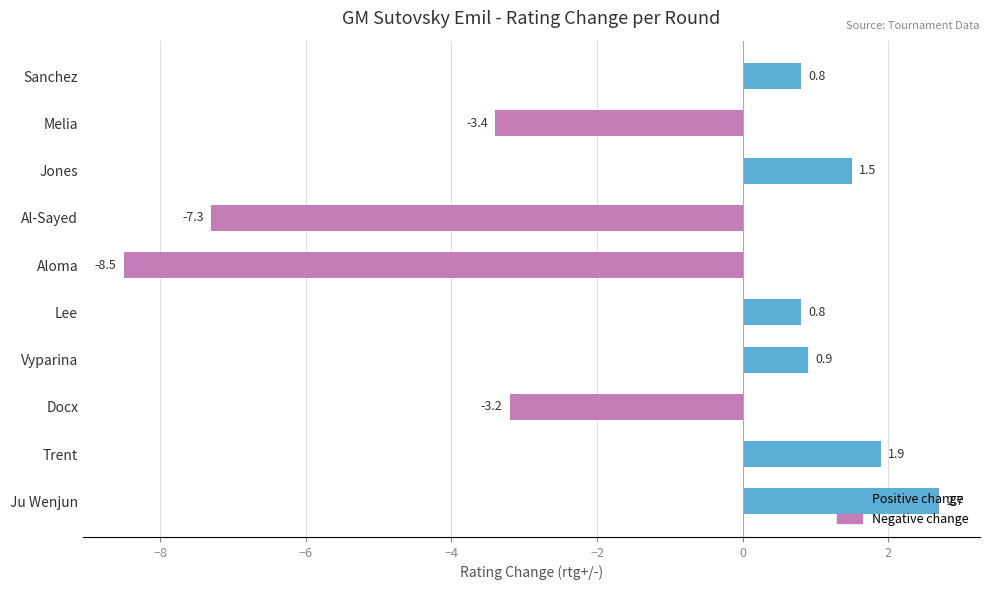

What is the change in value from Al-Sayed to Trent?

+9.2